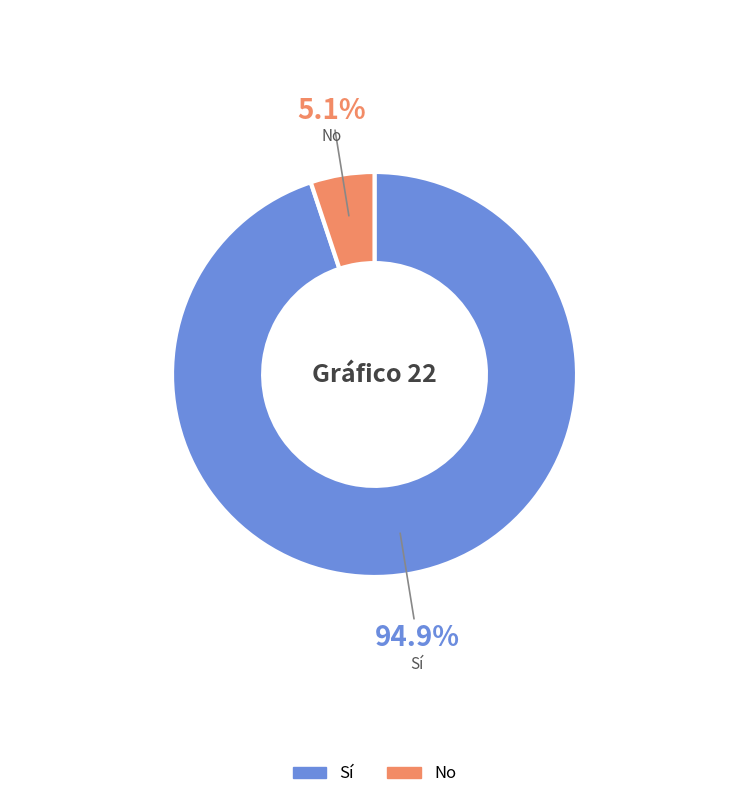

Does No account for over 50% of the chart?

No